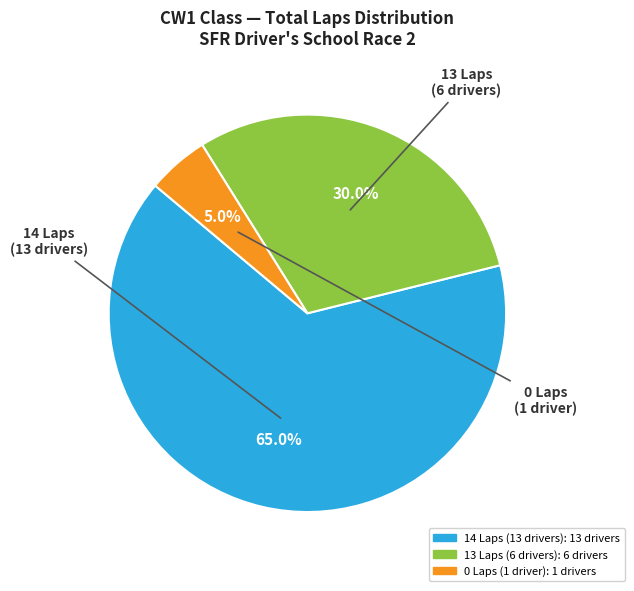

Does any single category account for the majority?

Yes